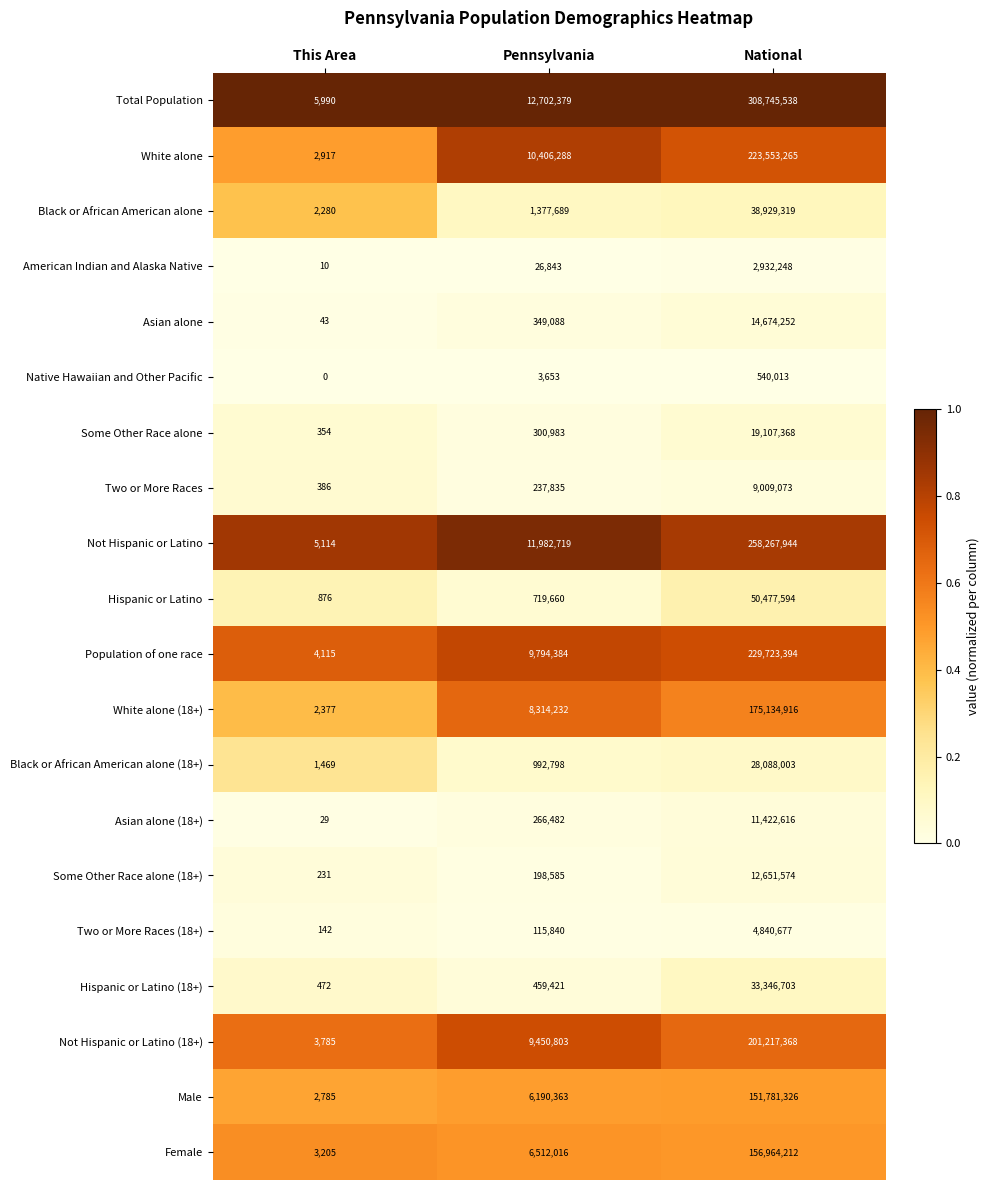

Between Pennsylvania and National, which series saw the biggest shift?

Total Population